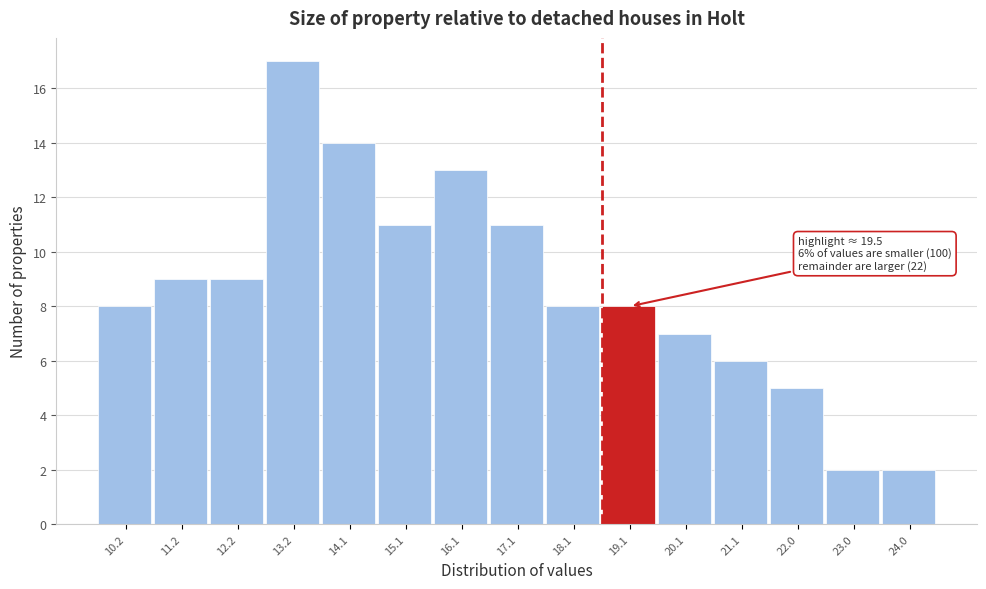

Reading left to right, extract all data points from this chart.

8	9	9	17	14	11	13	11	8	8	7	6	5	2	2